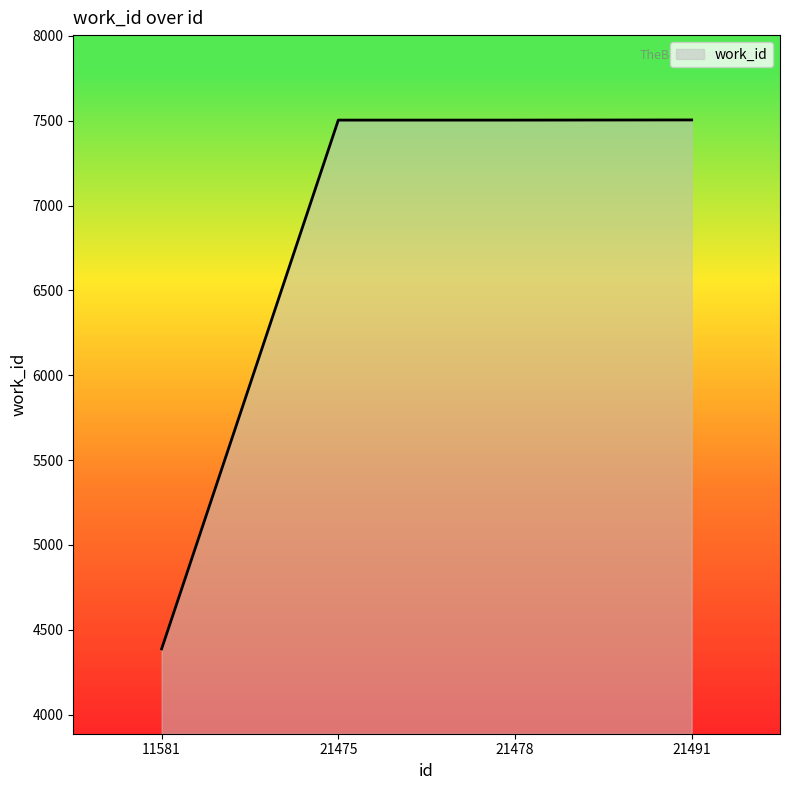

How many distinct data groups are displayed?

1